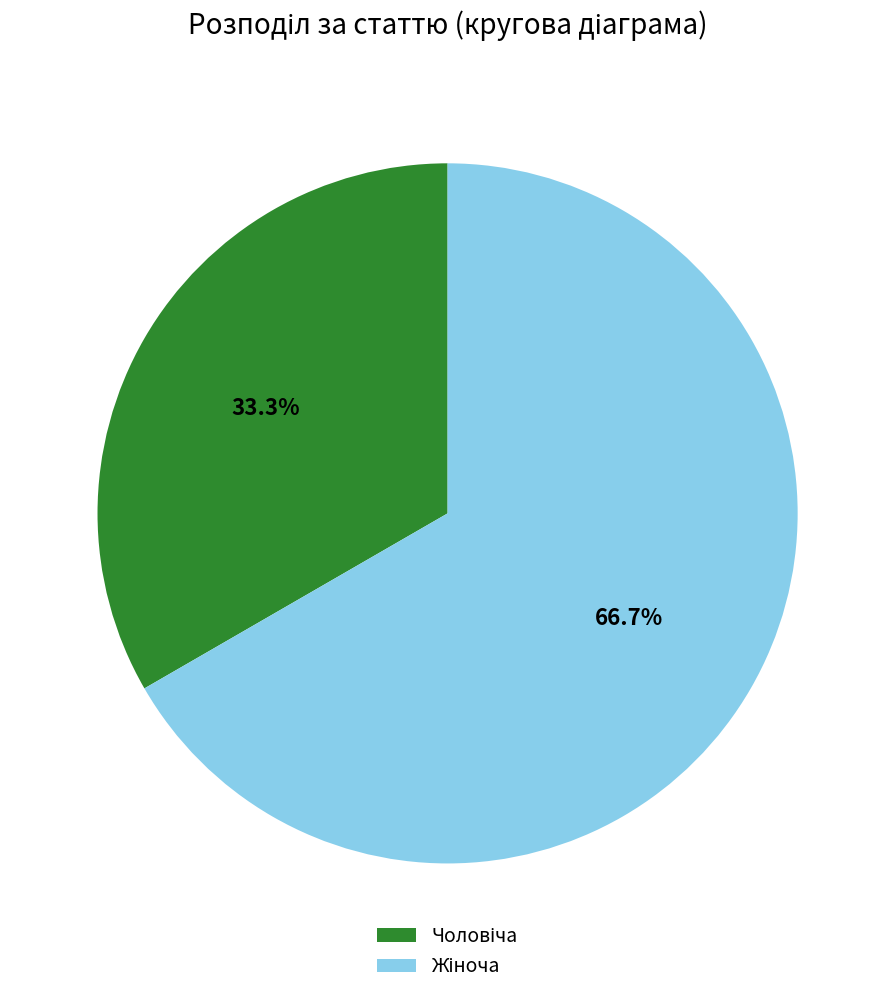

Is there any slice that represents more than half of the pie?

Yes